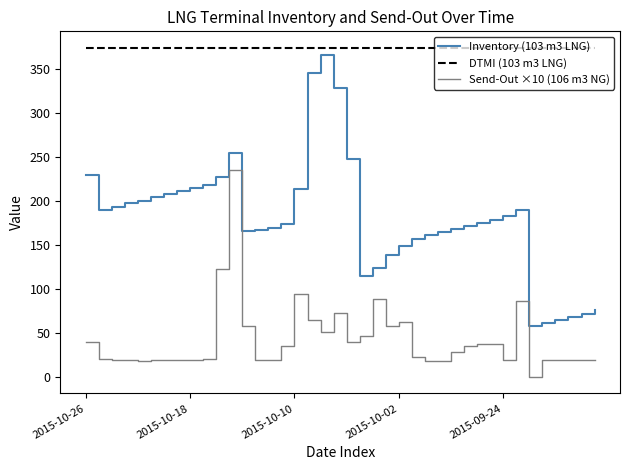

Which series has the largest range (max minus min)?

Inventory (103 m3 LNG)